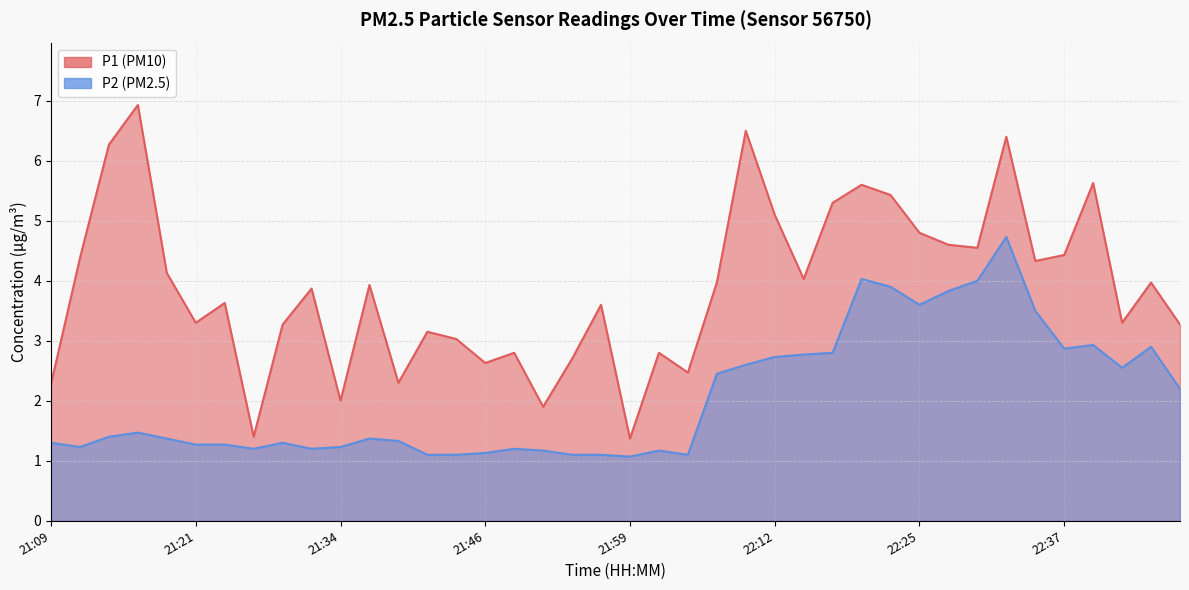

Rank the categories by P2 value from highest to lowest.

22:32, 22:20, 22:30, 22:22, 22:27, 22:25, 22:35, 22:40, 22:45, 22:37, 22:17, 22:15, 22:12, 22:10, 22:42, 22:07, 22:48, 21:16, 21:14, 21:19, 21:36, 21:39, 21:09, 21:29, 21:21, 21:24, 21:11, 21:34, 21:26, 21:31, 21:49, 21:51, 22:02, 21:46, 21:41, 21:44, 21:54, 21:57, 22:04, 21:59